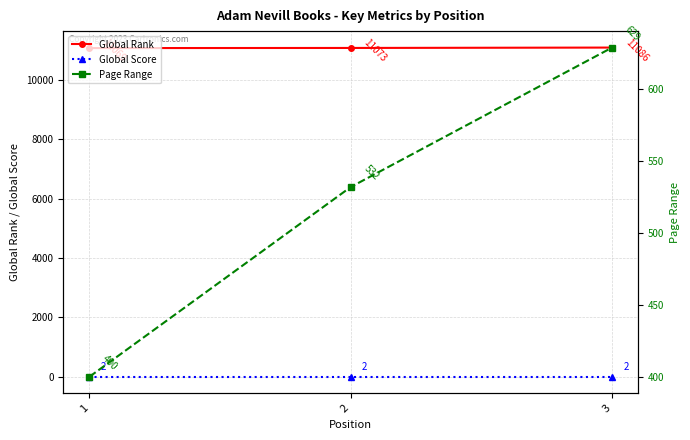

Which category has the lowest value across all series?

1